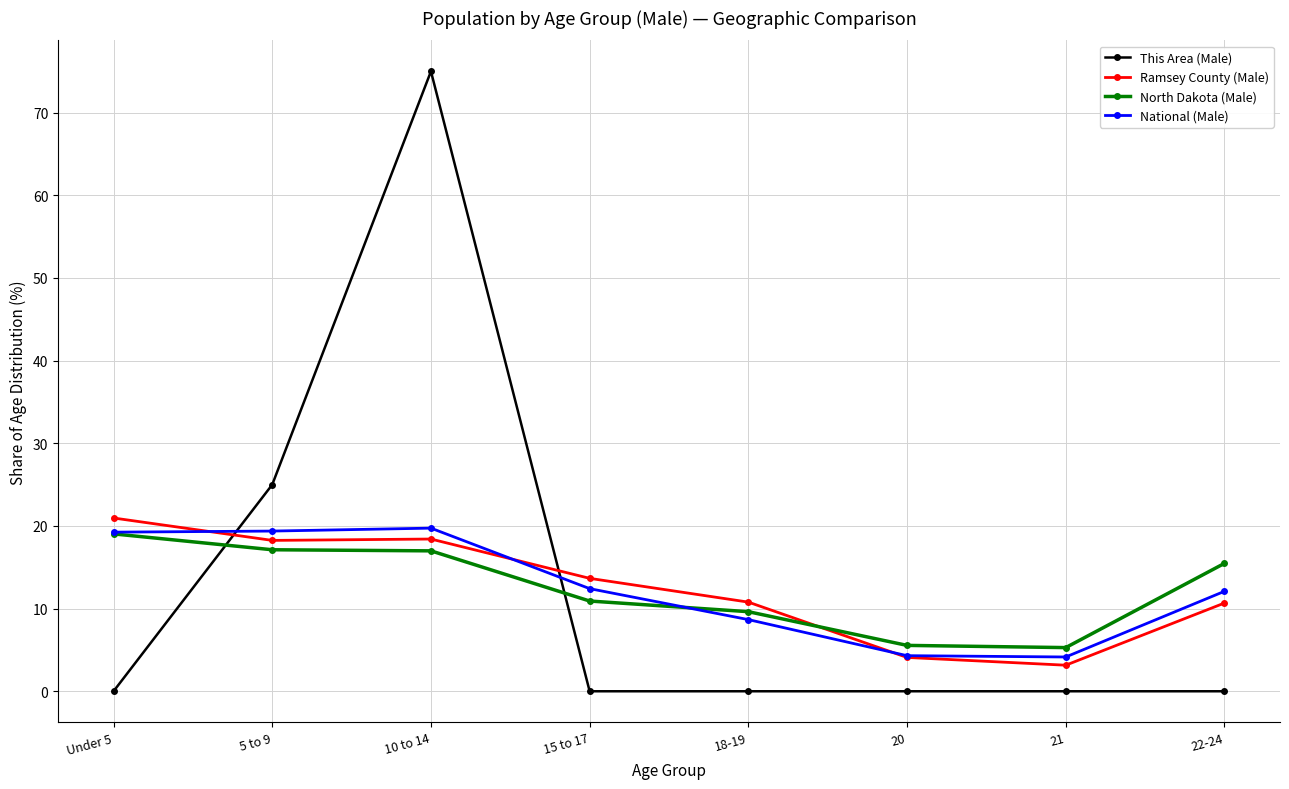

What is the value of the National (Male) point at the 5th from the left?

8.7